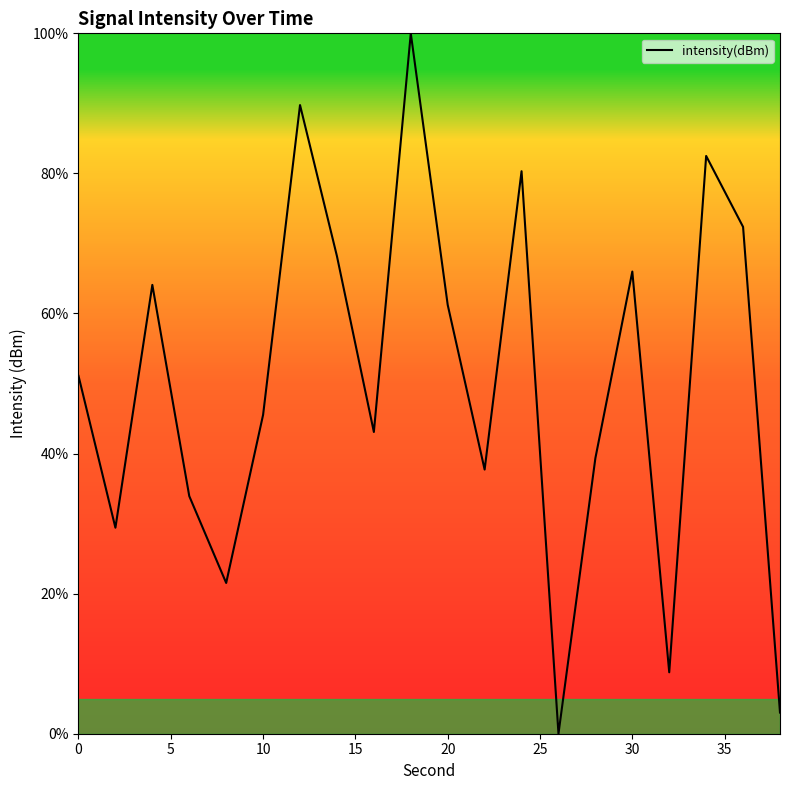

What is the greatest value displayed?

100.0